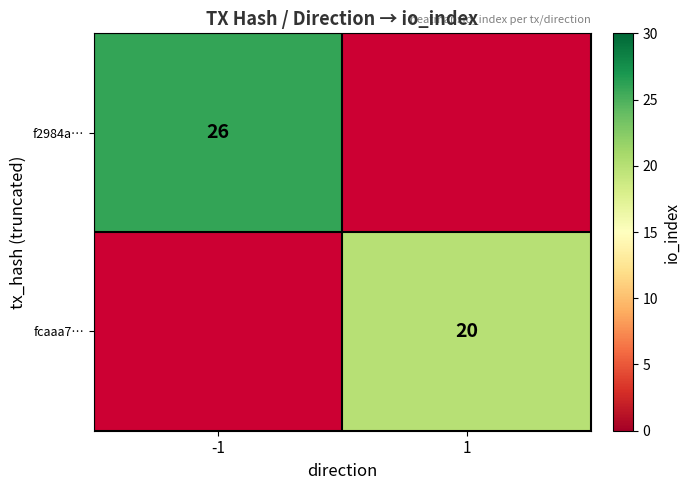

What is the maximum value shown in the chart?

26.0